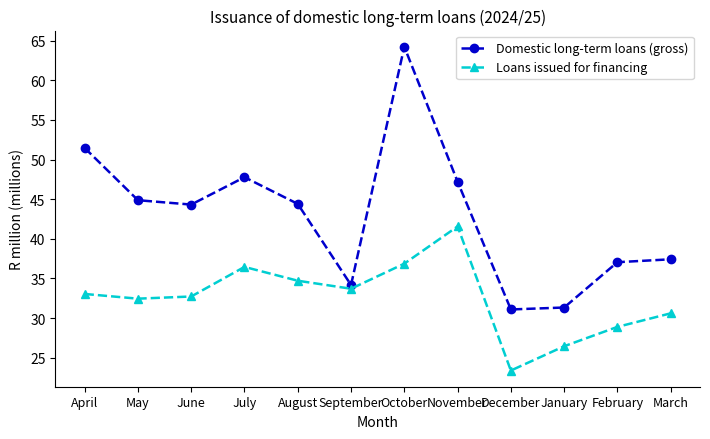

Which series changed the most between April and December?

Domestic long-term loans (gross)